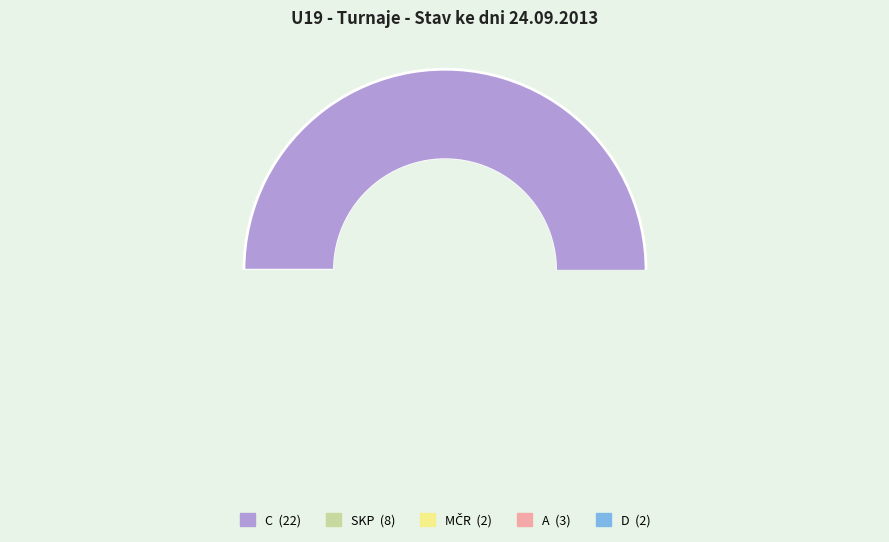

How many segments does this pie chart have?

5